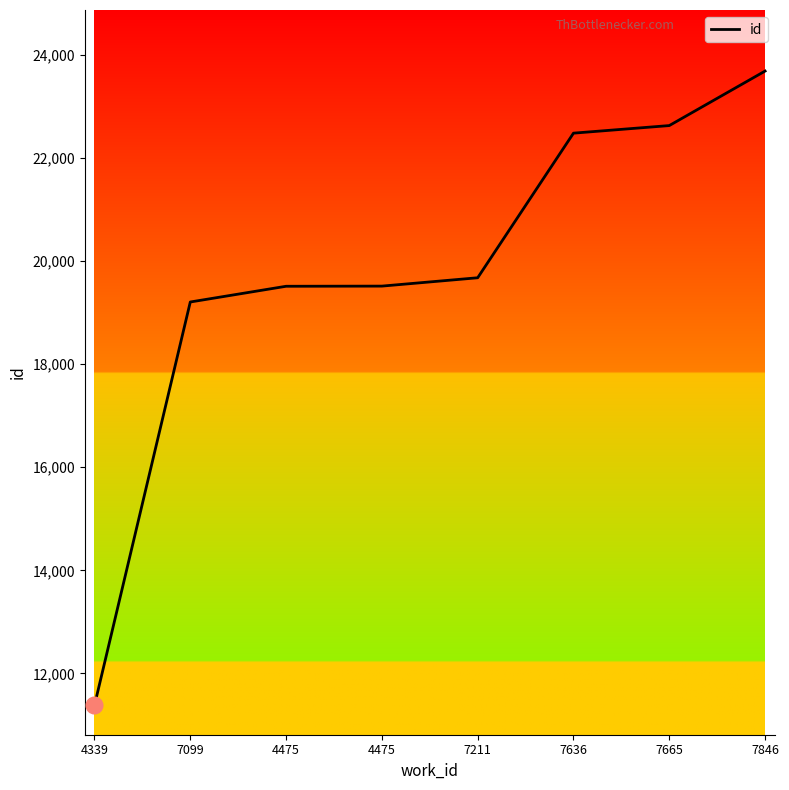

Where is the data nearest to the value 17531?

7099